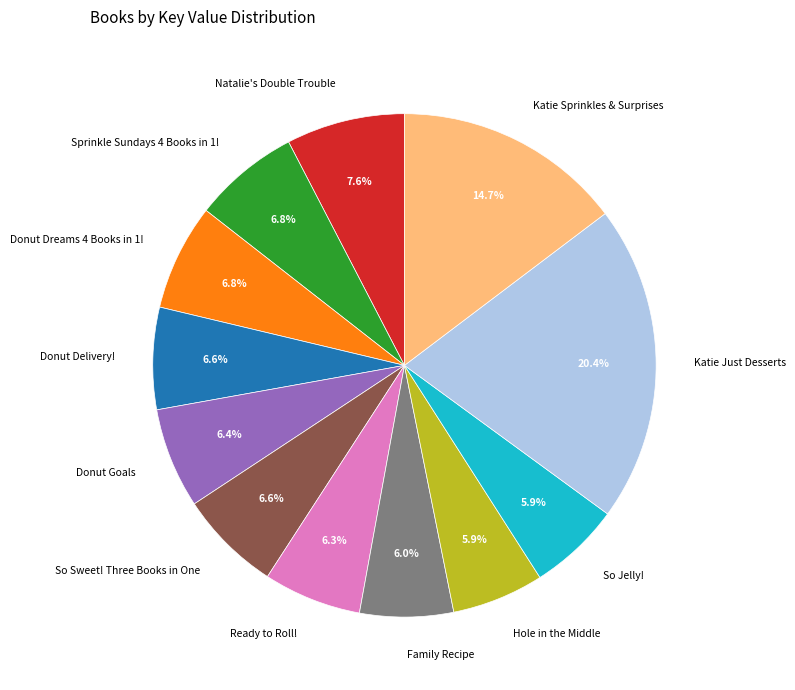

To the nearest percent, what is the average slice percentage?

8%